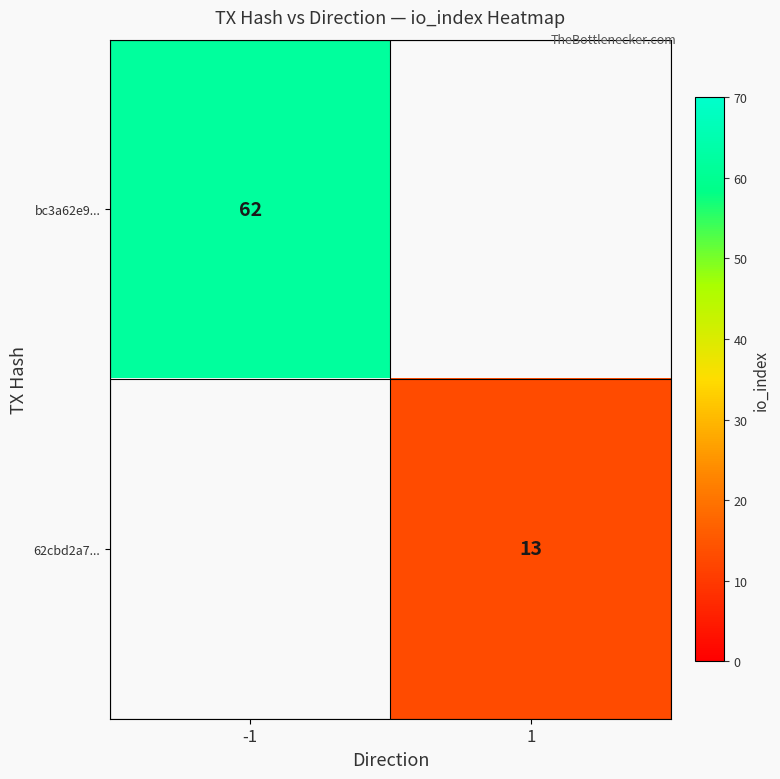

At how many categories does at least one series exceed 45?

1